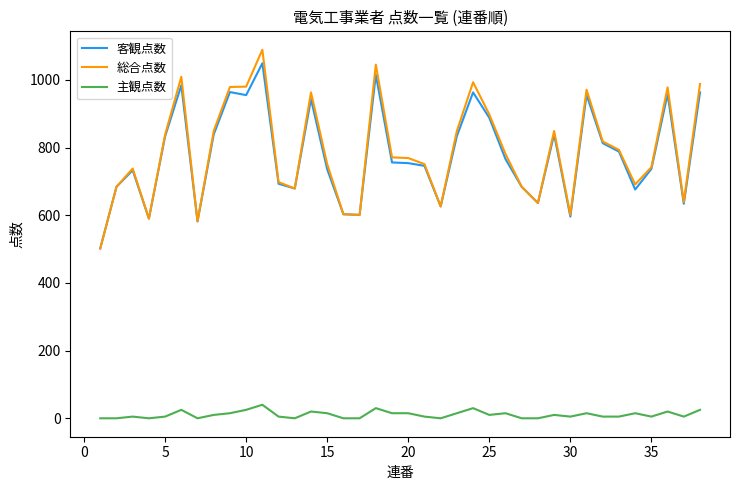

True or false: 主観点数 has more than 2 points higher than both neighbors.

True